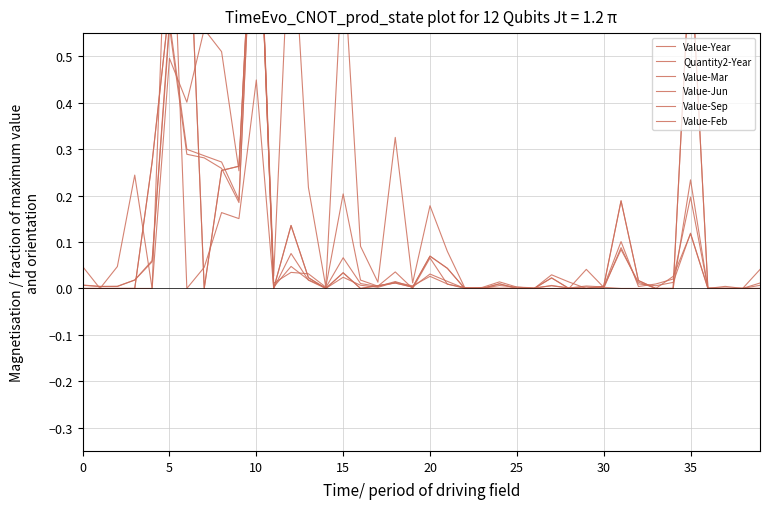

True or false: Value-Jun has a value of 0.4 at 26.

False